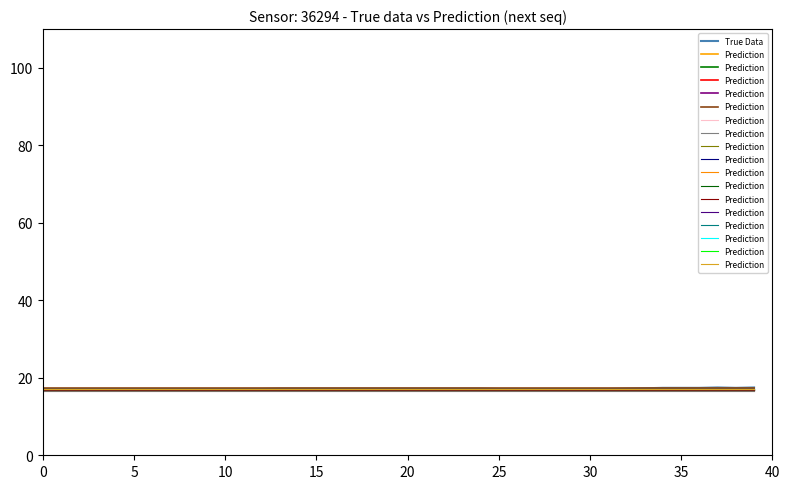

What is the difference between the True Data values at 20 and 34?

0.2